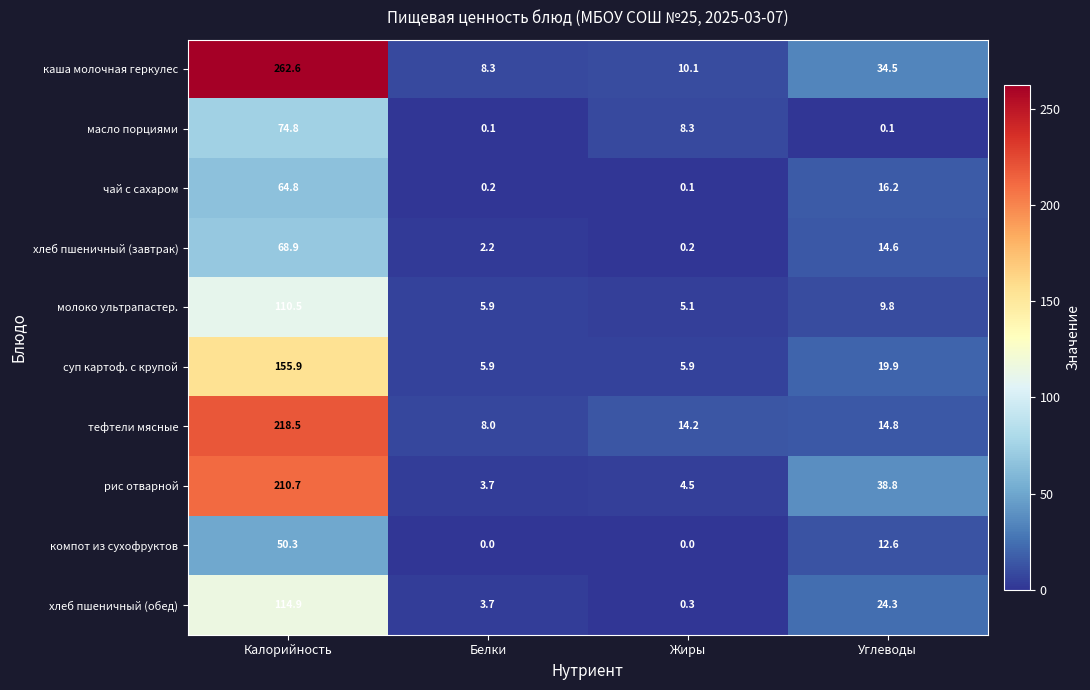

The суп картоф. с крупой series shows 19.9 at Углеводы. True or false?

True